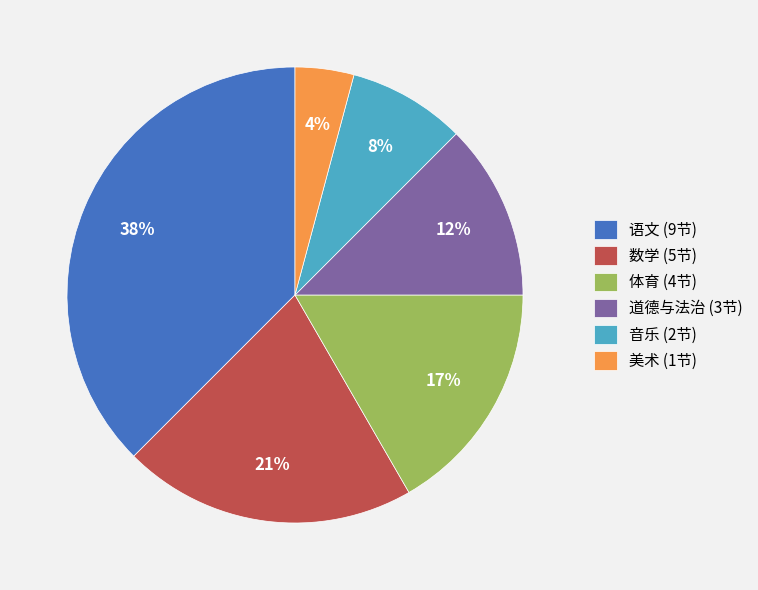

Combined, do 语文 (9节) and 美术 (1节) account for over 50%?

No